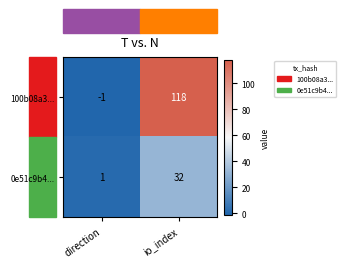

At which category is the sum across all series the highest?

io_index